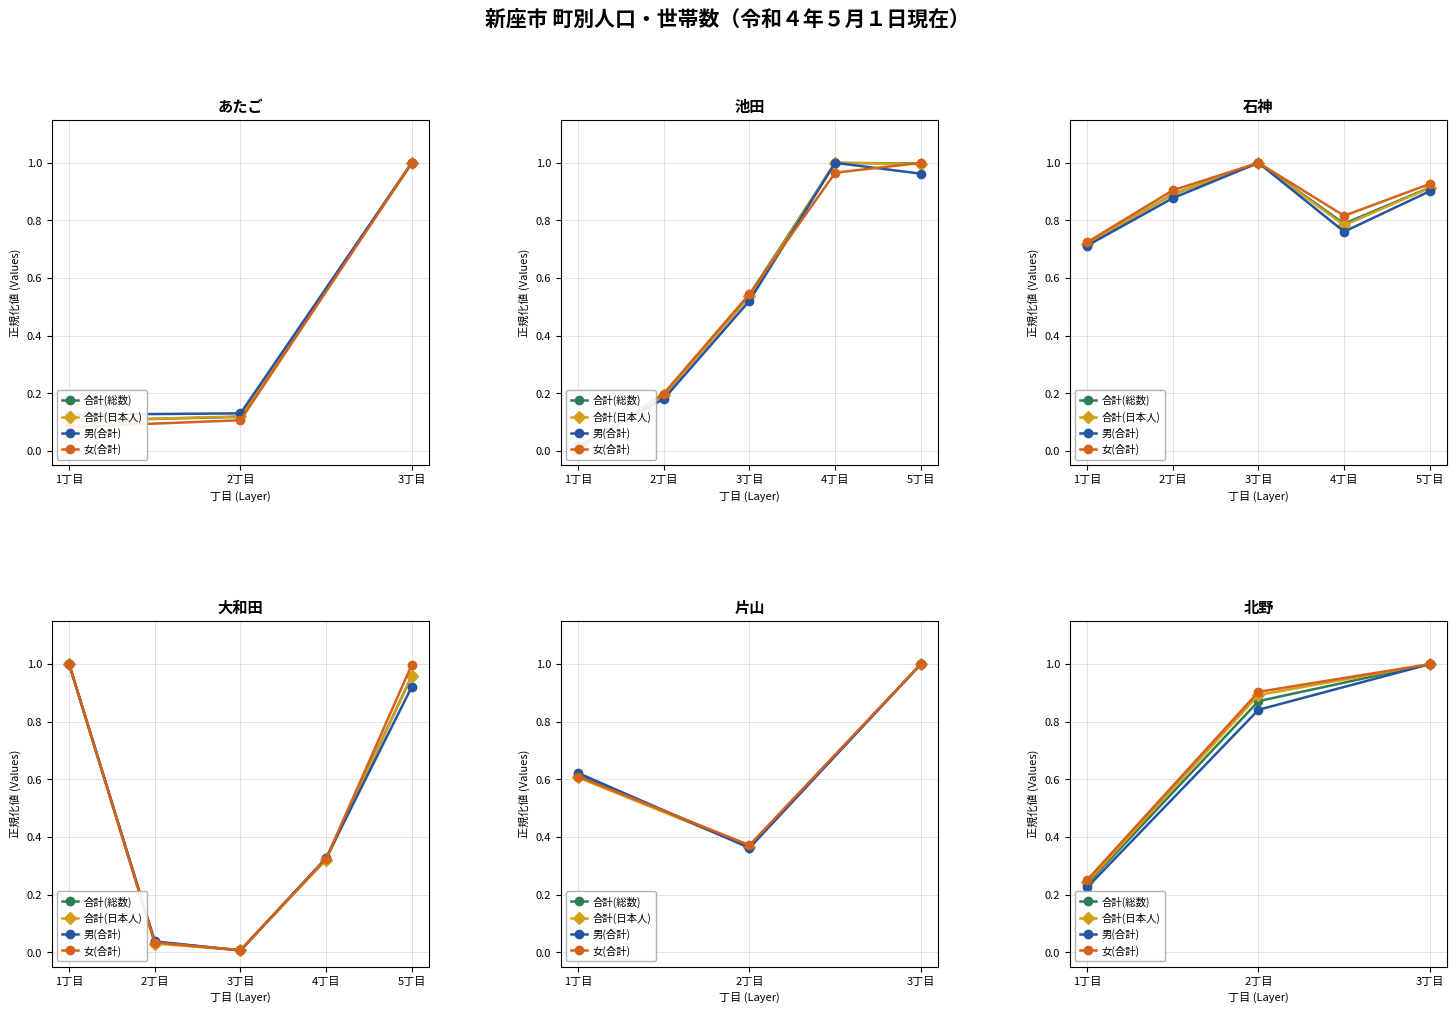

What is the value of the 女(合計) point at the 1st from the left?

0.3